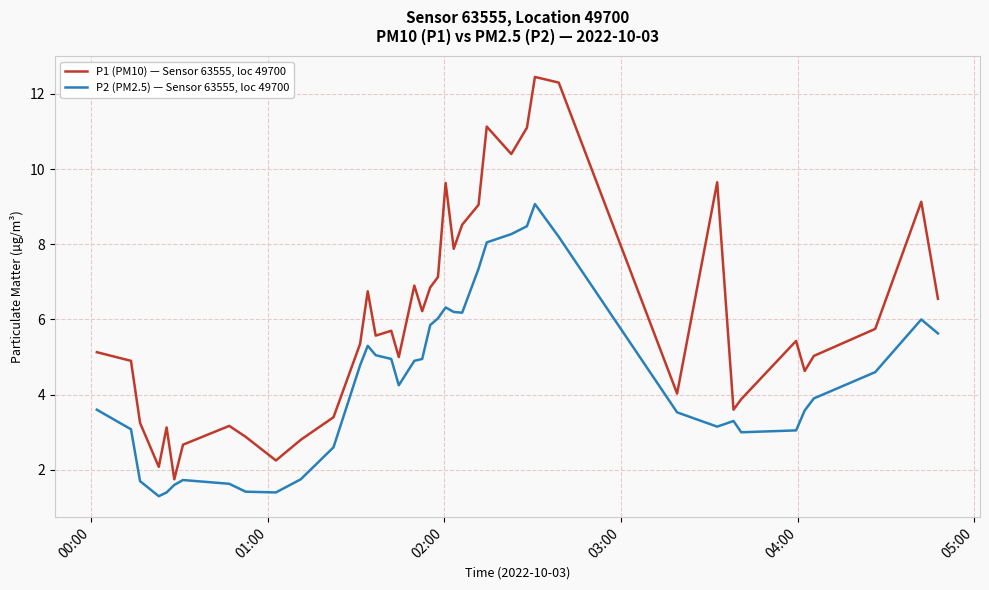

Which series has the widest spread of values?

P1 (PM10) — Sensor 63555, loc 49700